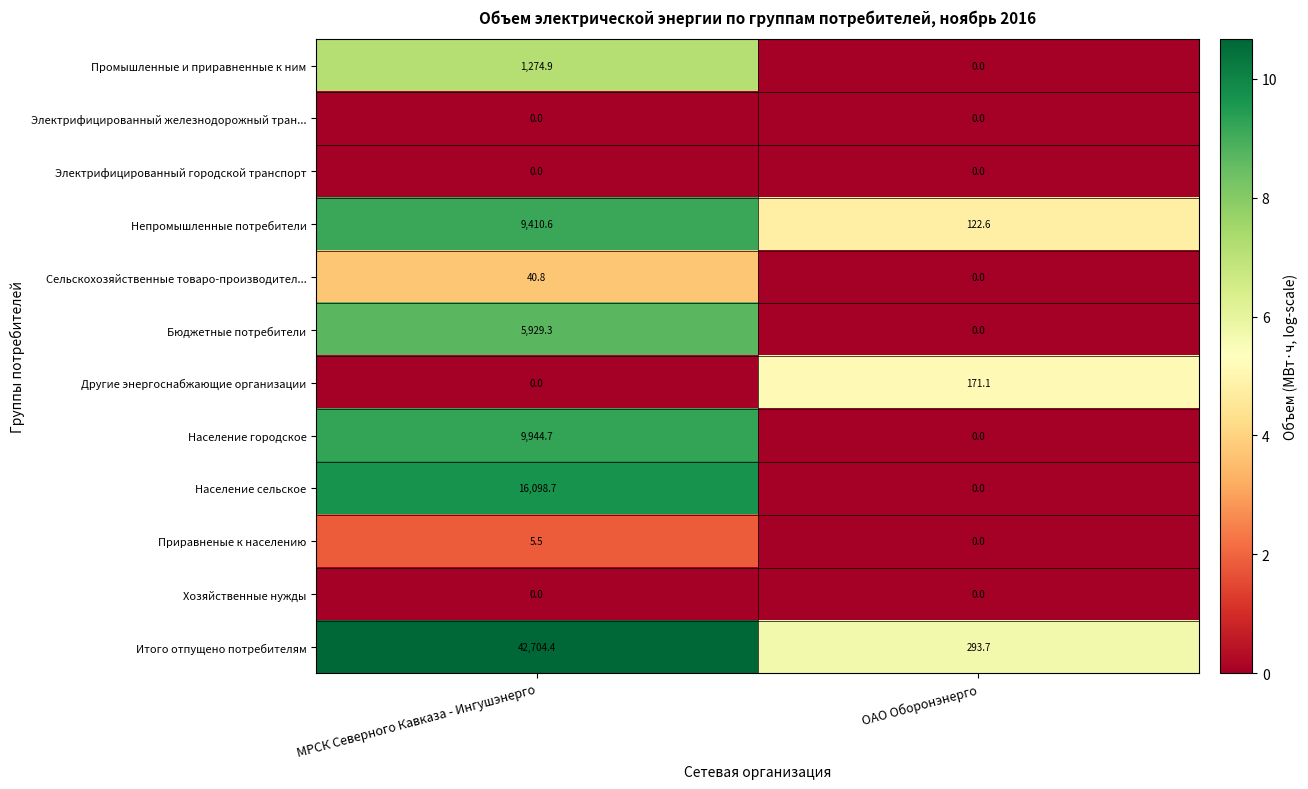

Reading right to left, extract all data points from this chart.

Промышленные и приравненные к ним: 0.0	1274.9
Электрифицированный железнодорожный тран...: 0.0	0.0
Электрифицированный городской транспорт: 0.0	0.0
Непромышленные потребители: 122.6	9410.6
Сельскохозяйственные товаро-производител...: 0.0	40.8
Бюджетные потребители: 0.0	5929.3
Другие энергоснабжающие организации: 171.1	0.0
Население городское: 0.0	9944.7
Население сельское: 0.0	16098.7
Приравненые к населению: 0.0	5.5
Хозяйственные нужды: 0.0	0.0
Итого отпущено потребителям: 293.7	42704.4